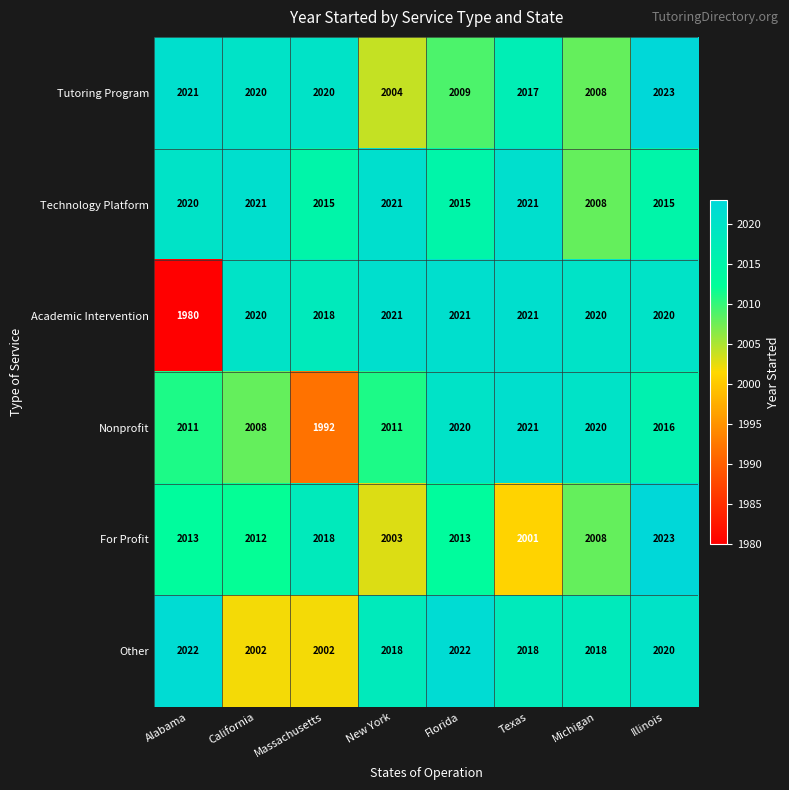

How many categories are shown in the chart?

8